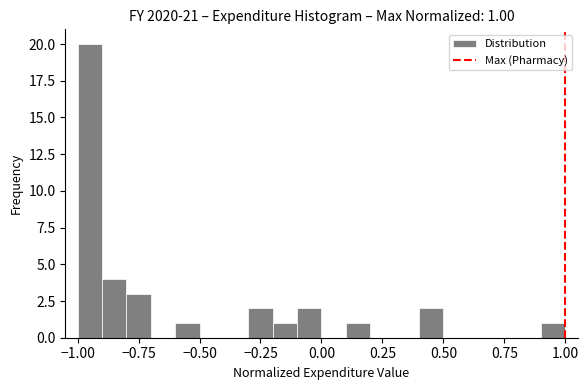

Around what value on the x-axis is the tallest bar? Give the approximate position of its centre, as read against the axis.

-0.95